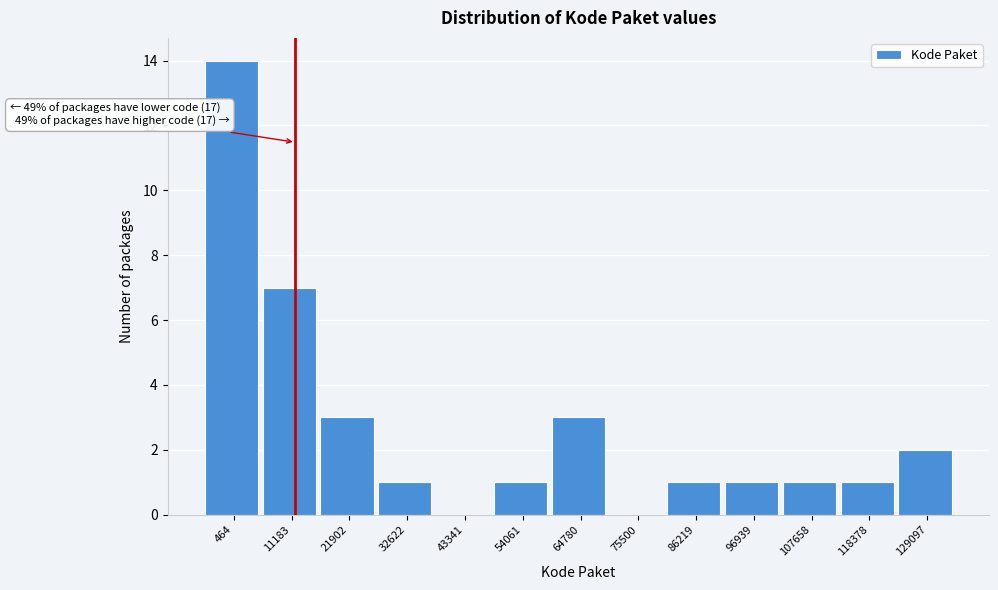

Reading left to right, list all the values displayed in this chart.

464=14	11183=7	21902=3	32622=1	43341=0	54061=1	64780=3	75500=0	86219=1	96939=1	107658=1	118378=1	129097=2